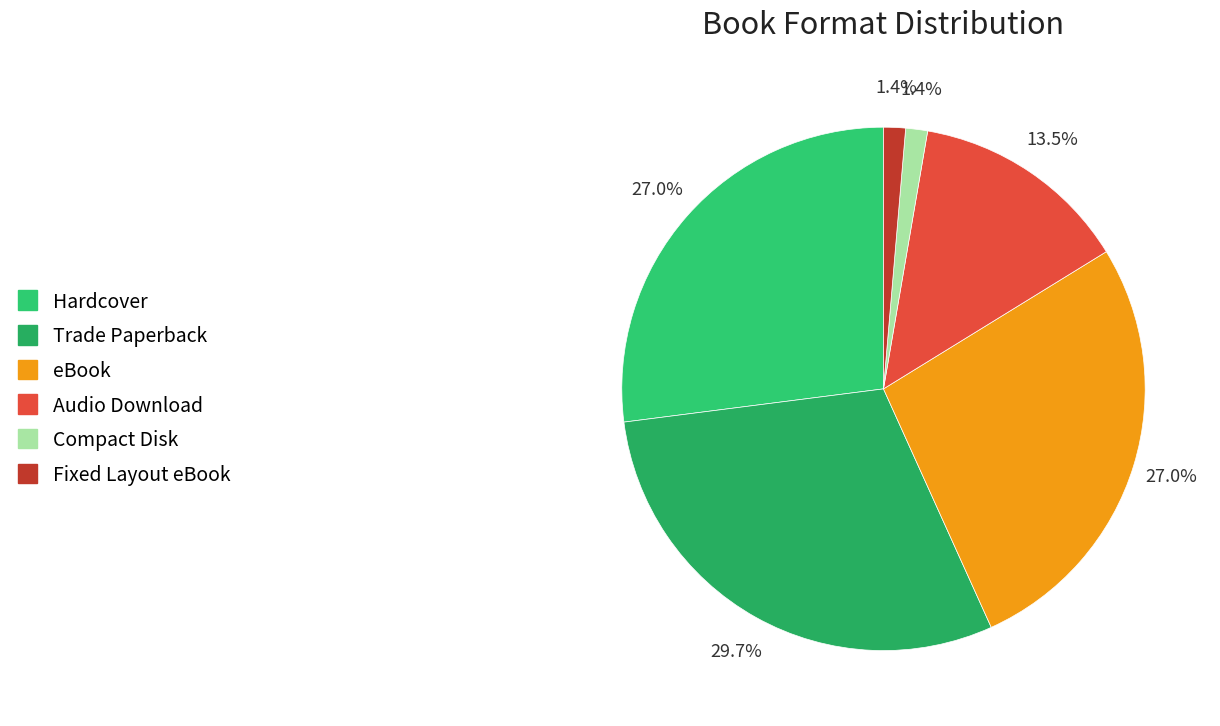

What is the change in value from Hardcover to Trade Paperback?

+2